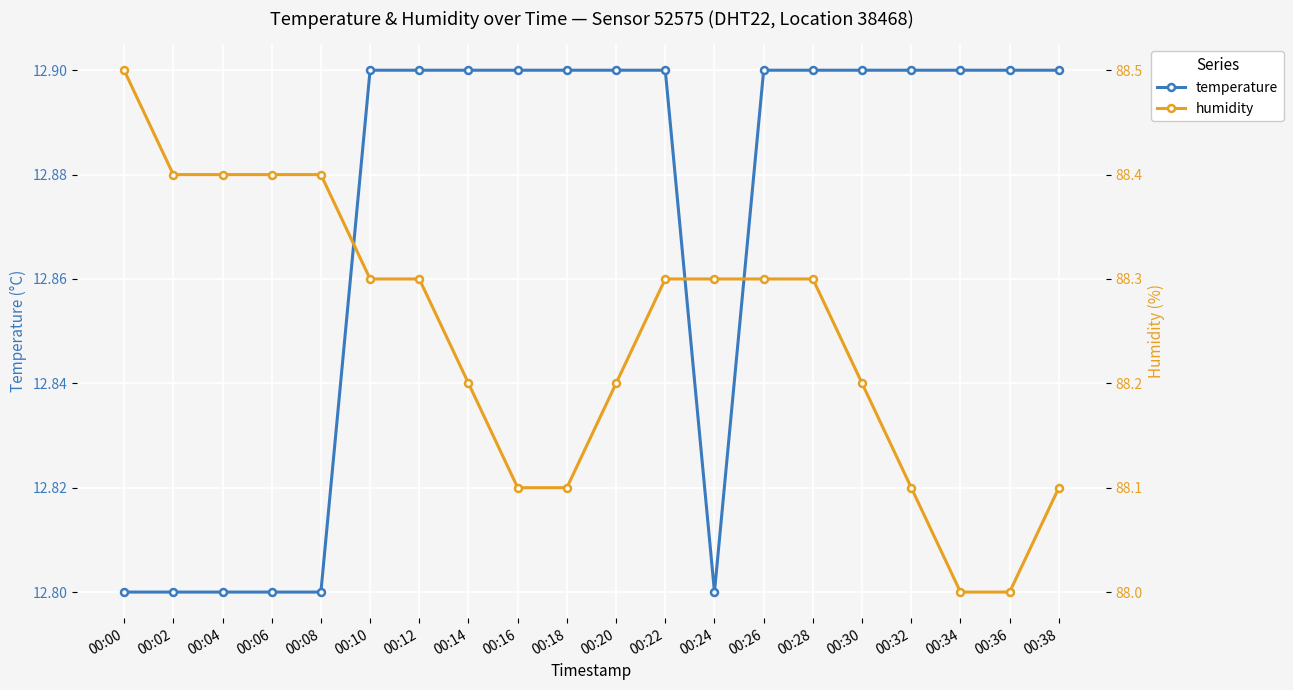

What is the average value of the humidity series?

88.2